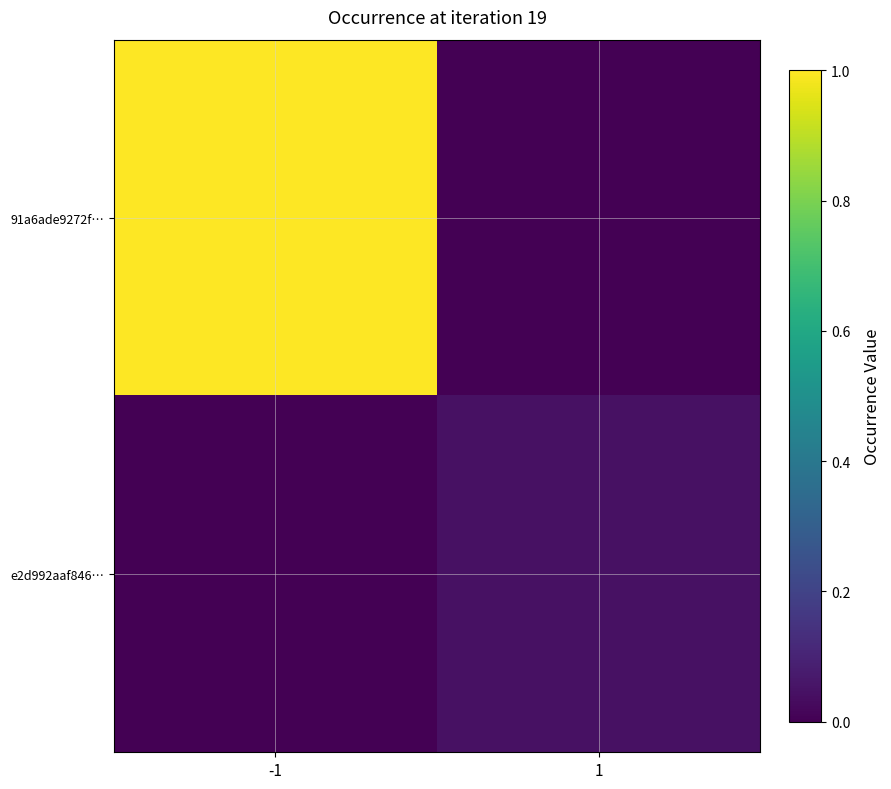

At which category is the sum across all series the highest?

-1